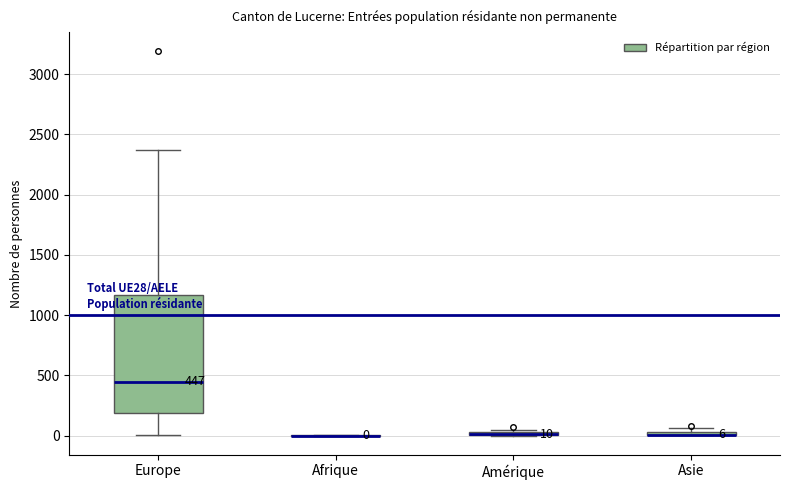

Comparing the boxes themselves (not the whiskers), which one is the tallest?

Europe